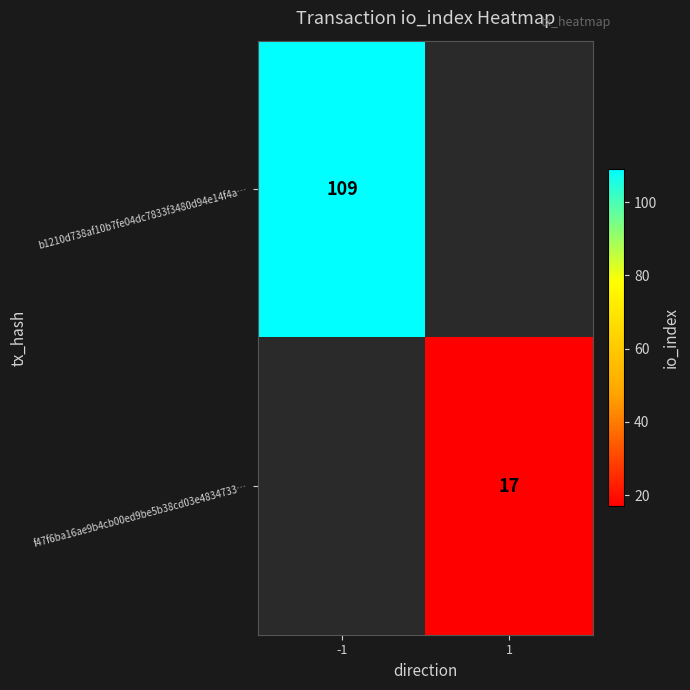

What is the smallest value displayed?

17.0